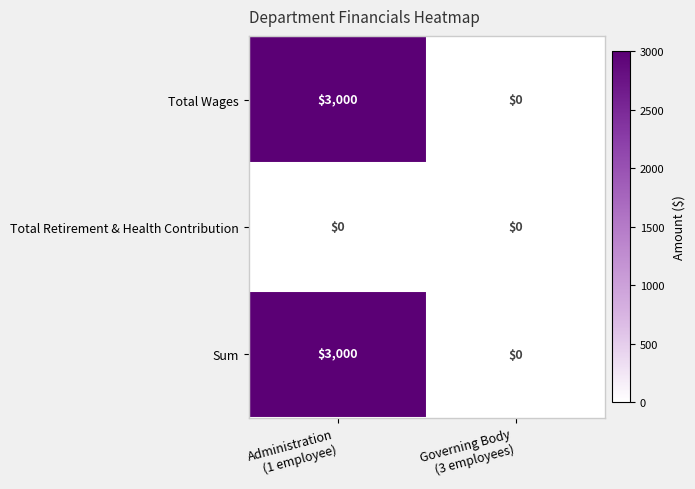

What is the sum of all Sum values?

3000